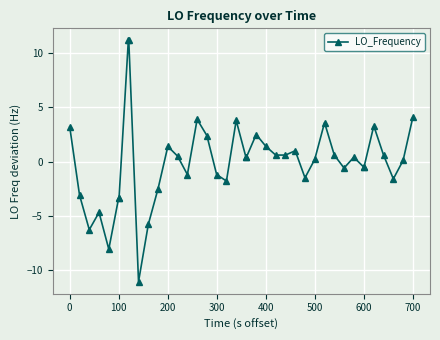

What is the value of the 18th point from the left?

-1.2